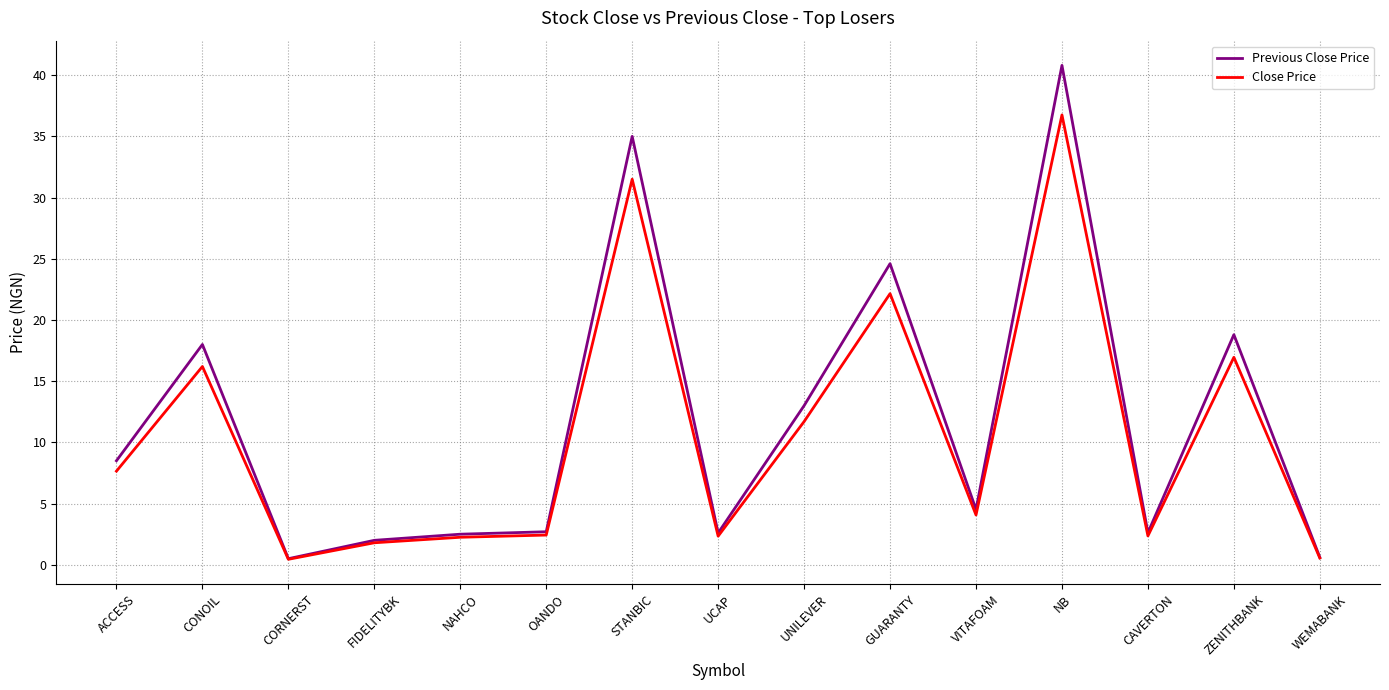

Where does the Close Price series first go above 4?

ACCESS